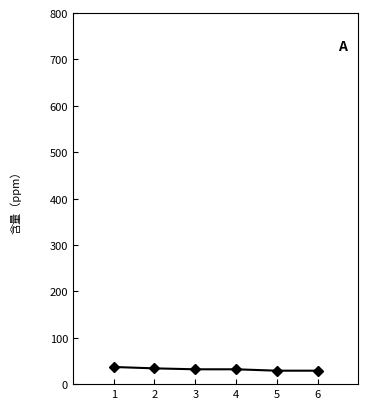

What is the average value?

32